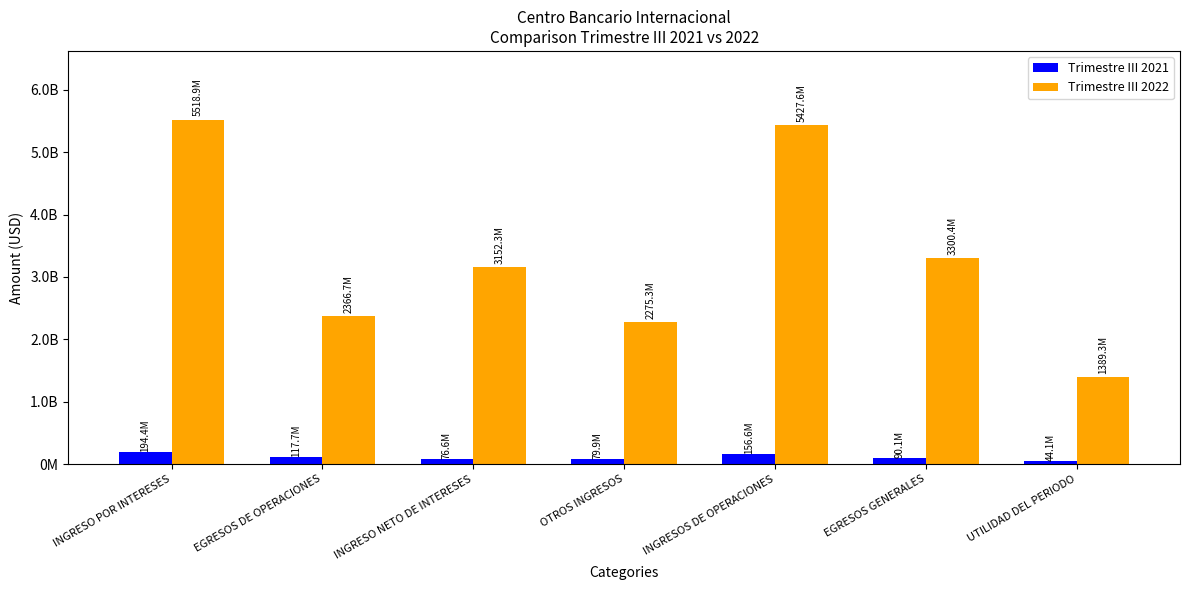

Are the bars grouped side by side (vs. stacked)?

Yes